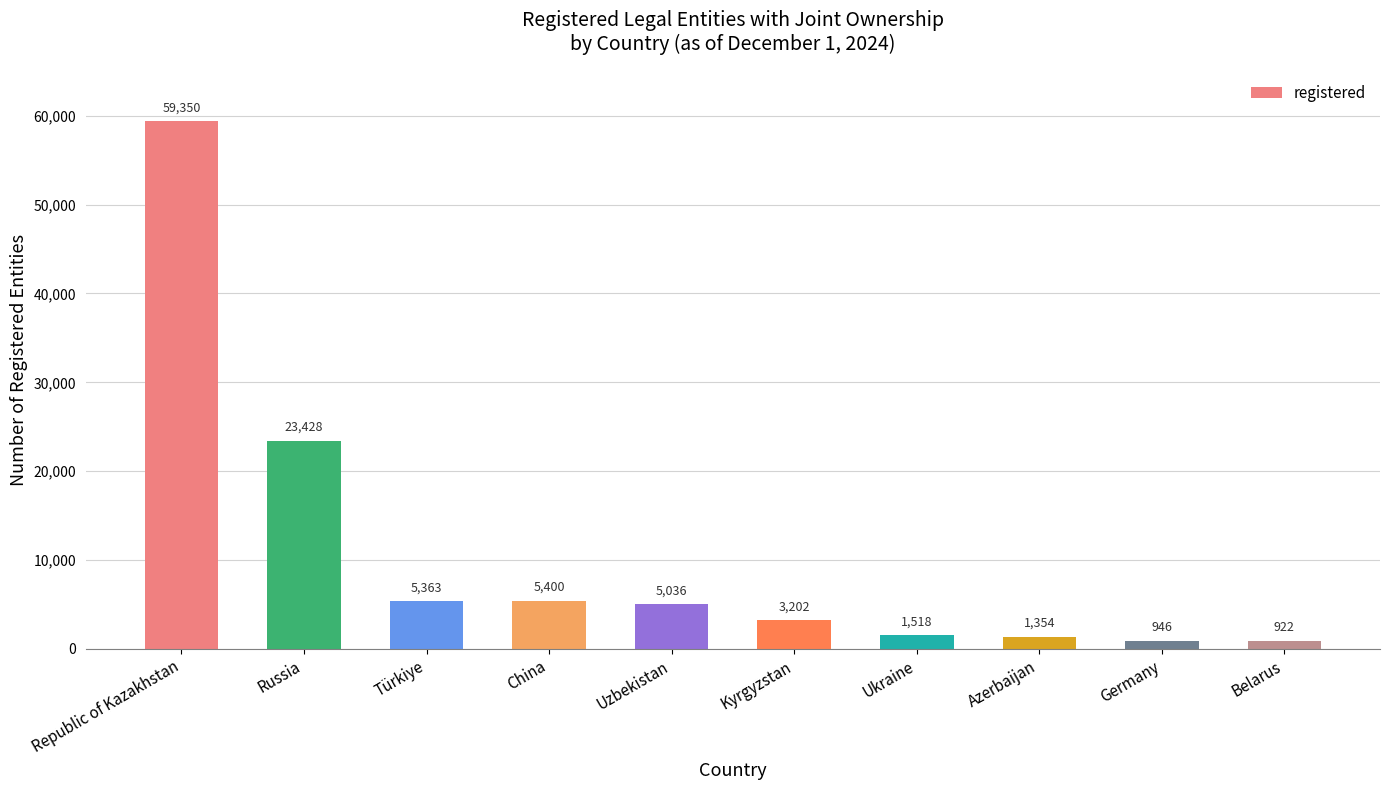

What is the difference between the maximum and minimum values?

58428